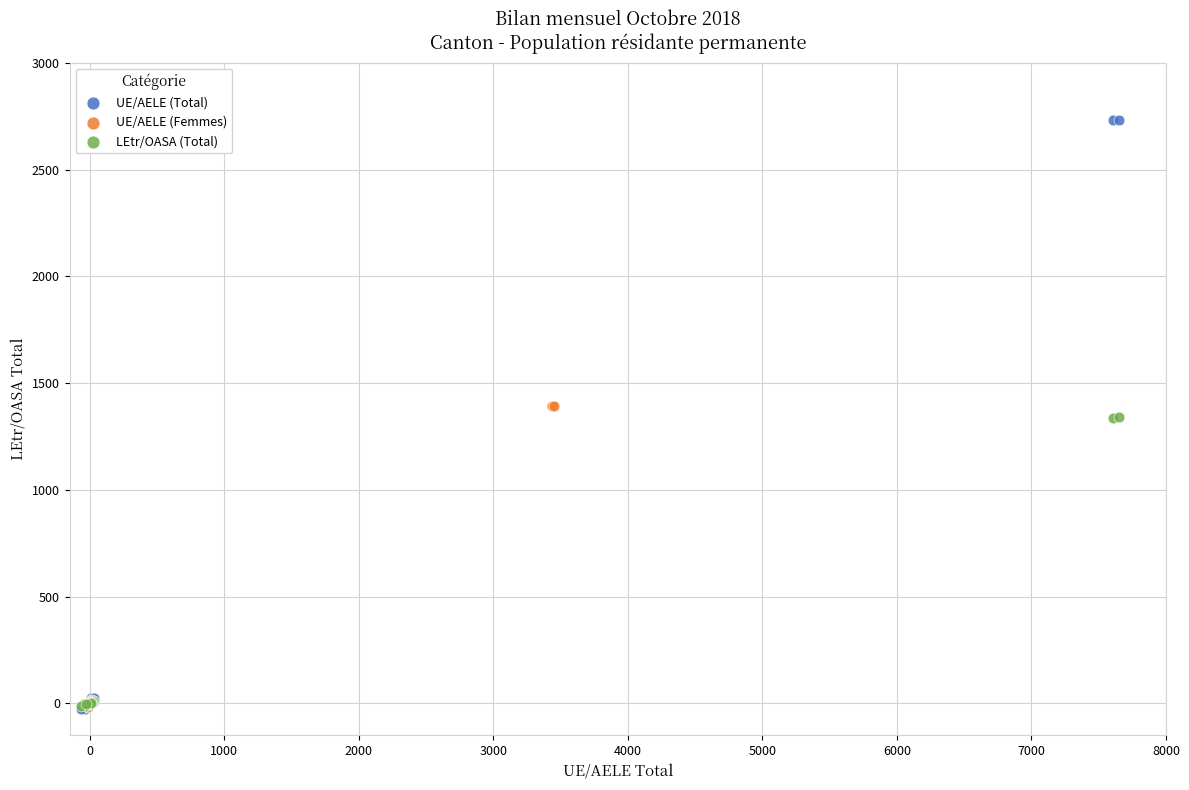

Which series reaches the maximum Y coordinate?

UE/AELE (Total)